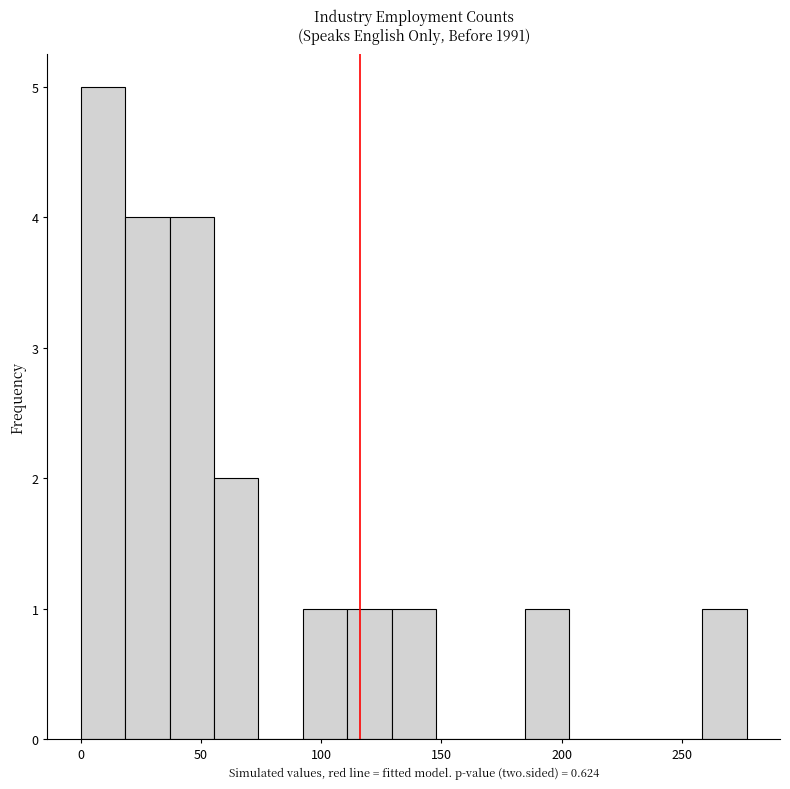

Read against the x-axis, roughly where is the centre of the tallest bar?

10